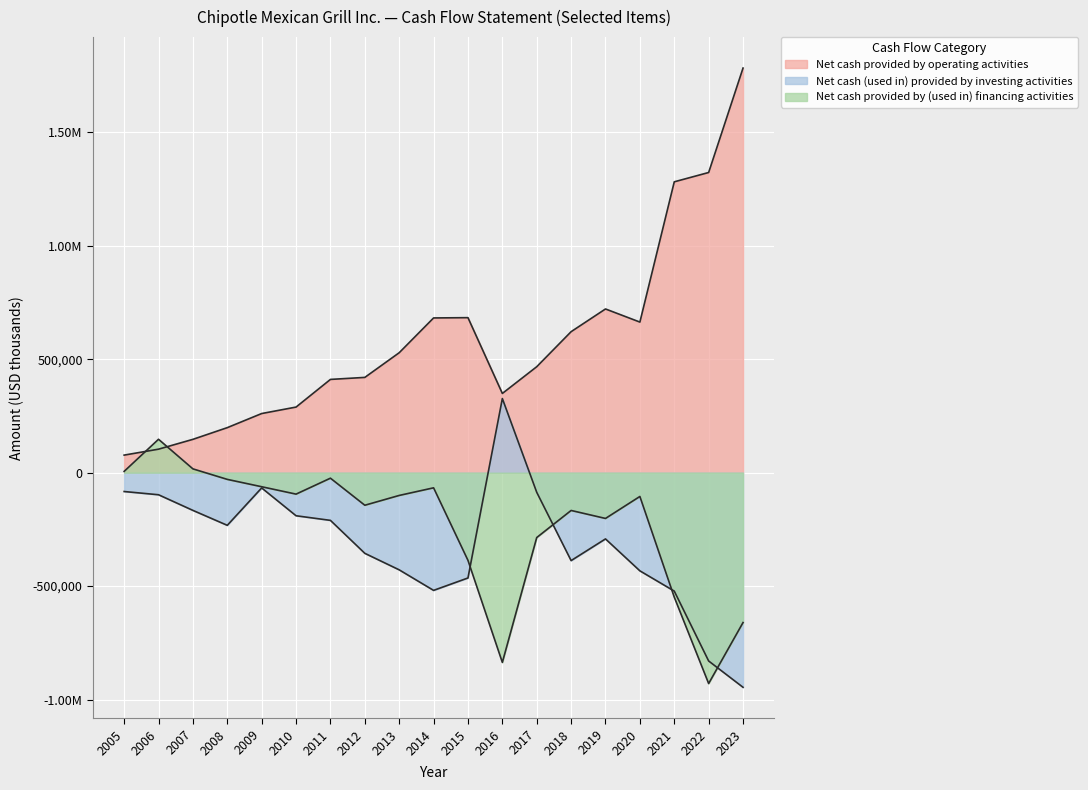

Which category has the highest value in the Net cash (used in) provided by investing activities series?

2016